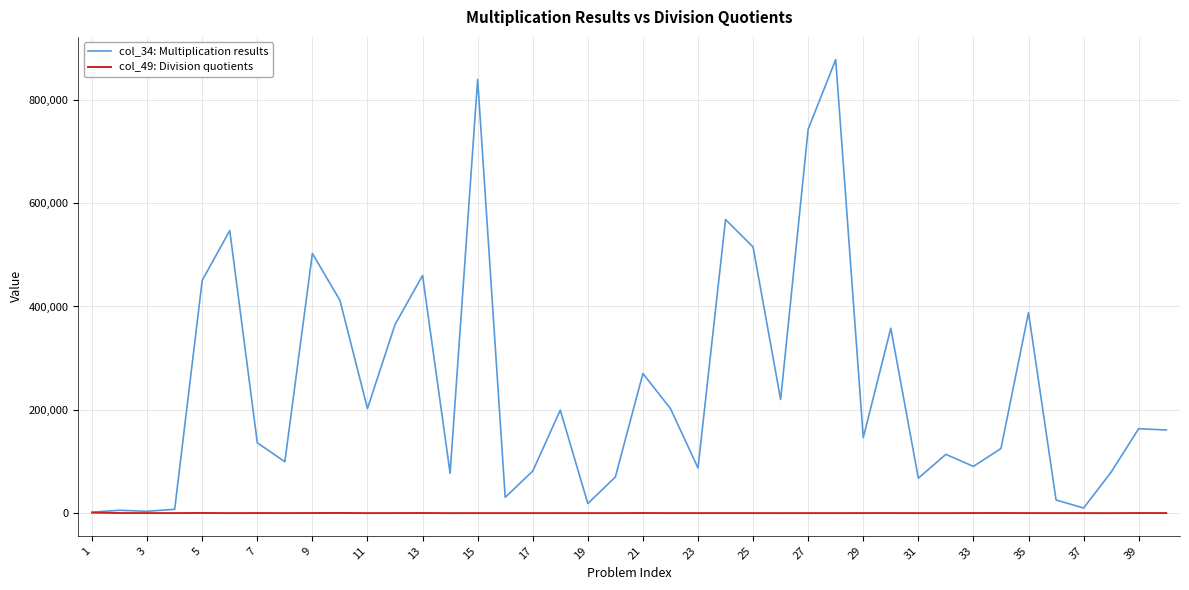

Rank the series by their maximum value, from lowest to highest.

col_49: Division quotients, col_34: Multiplication results